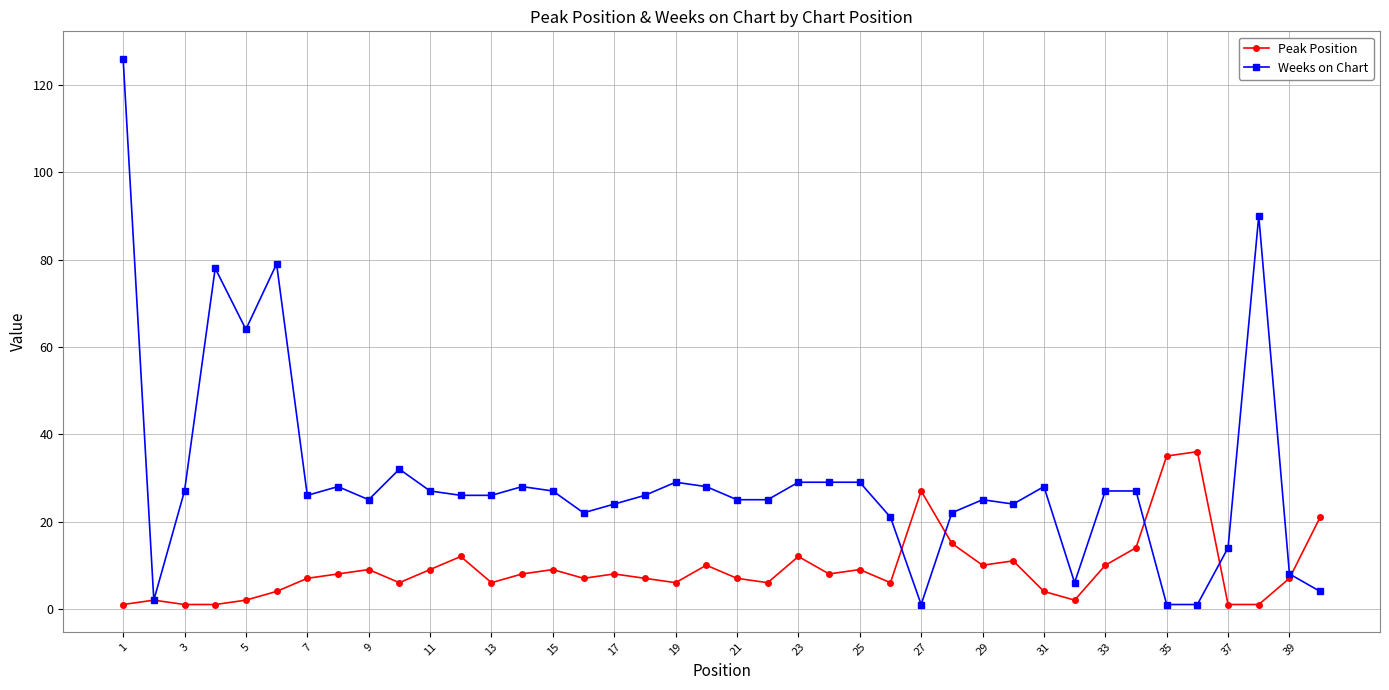

What is the maximum value for Weeks on Chart?

126